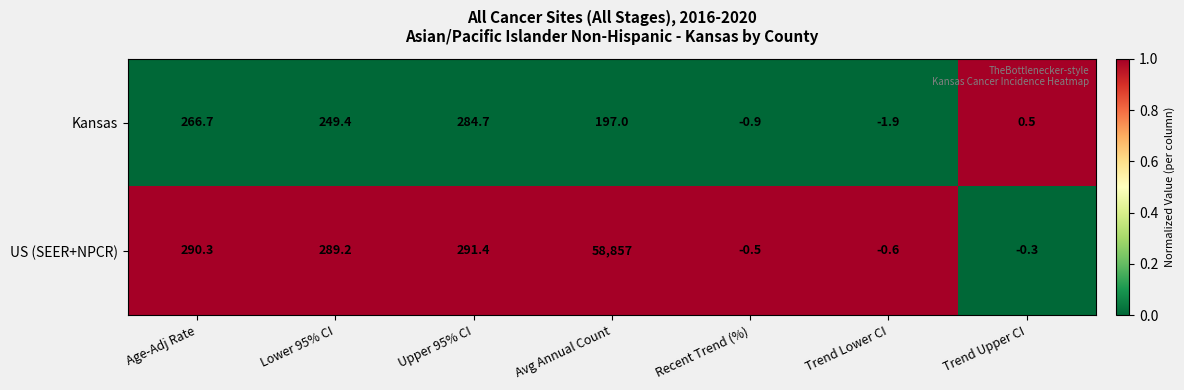

Is it true that Kansas equals -0.9 at Recent Trend (%)?

True